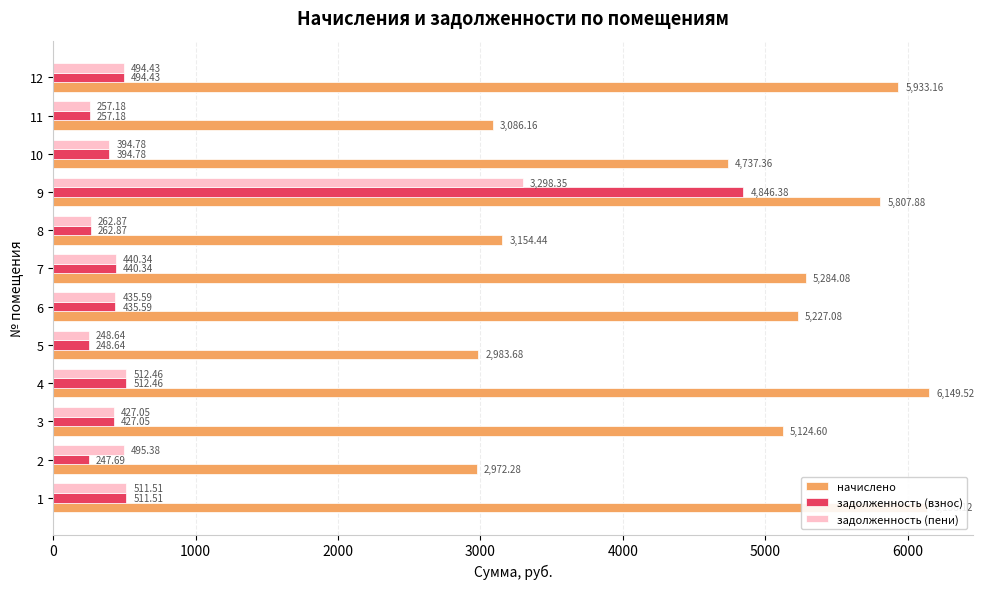

What is the average value of the задолженность (пени) series?

648.2